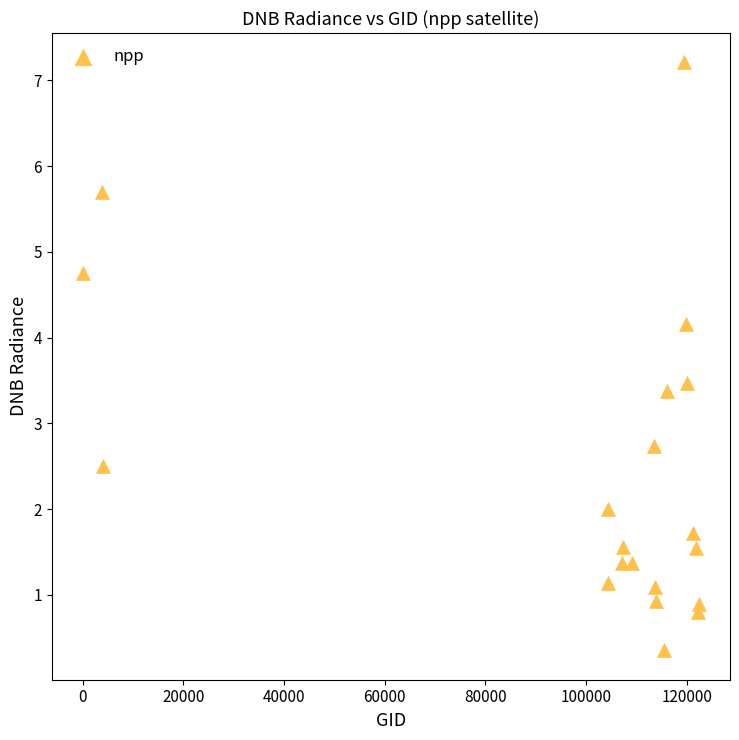

What Y value in the scatter plot is closest to 3?

2.7